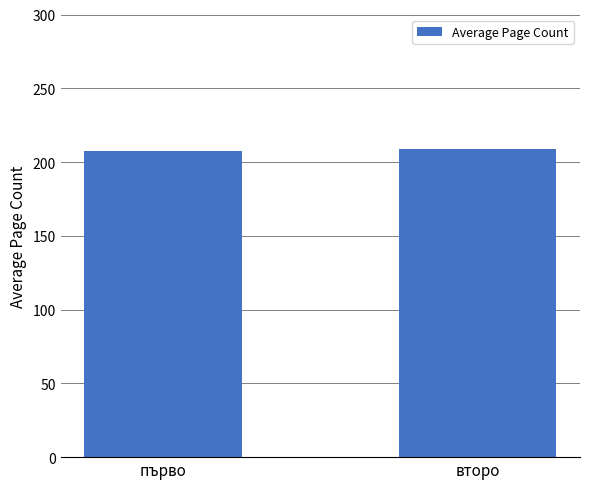

Does the chart contain any negative values?

No